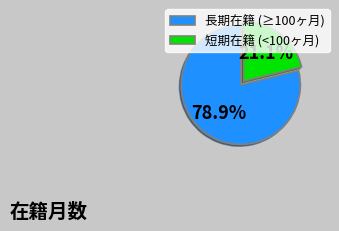

Rank the categories by value from lowest to highest.

短期在籍 (<100ヶ月), 長期在籍 (≥100ヶ月)